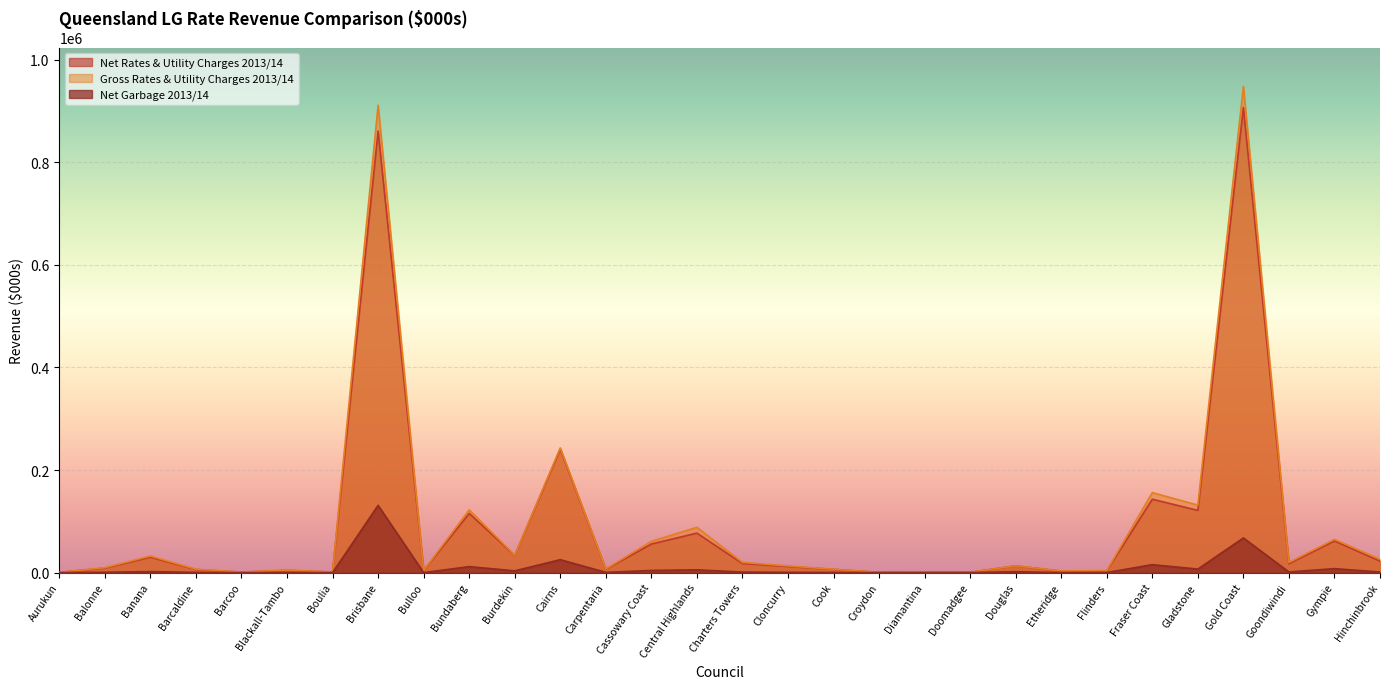

Reading left to right, transcribe all the data shown in this chart.

Net Rates & Utility Charges 2013/14: 467	8775	30051	5973	981	4350	1158	861133	4012	115405	33617	240787	6675	55686	77030	17699	11968	6264	593	765	472	13212	2756	3431	143124	121370	906942	17433	61726	22377
Gross Rates & Utility Charges 2013/14: 467	9649	32271	6613	1087	4837	1252	911310	4223	122249	33893	243086	7132	60932	88398	19945	13012	6570	593	834	472	13363	3122	3980	156014	131584	948089	19793	64748	26053
Net Garbage 2013/14: 91	704	2005	399	33	240	75	131152	30	11694	3446	25220	482	4235	5421	1014	580	354	77	42	128	1729	96	162	15536	6880	67613	1253	7780	1122